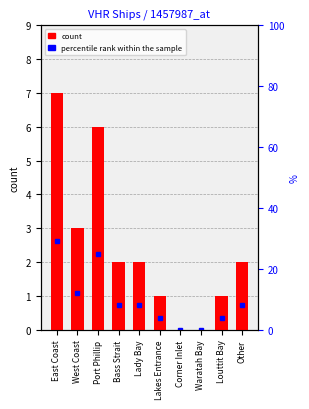

The percentile rank within the sample series shows 16 at Corner Inlet. True or false?

False